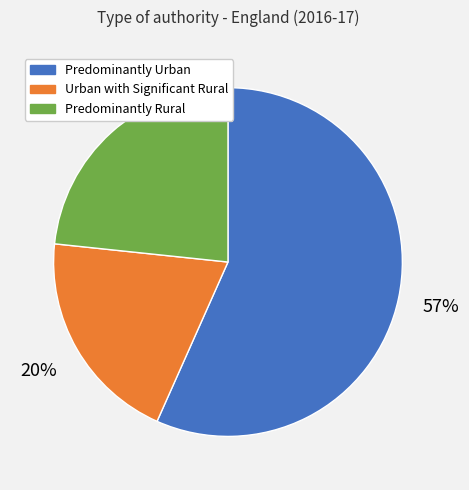

Which has a higher value, Predominantly Rural or Predominantly Urban?

Predominantly Urban